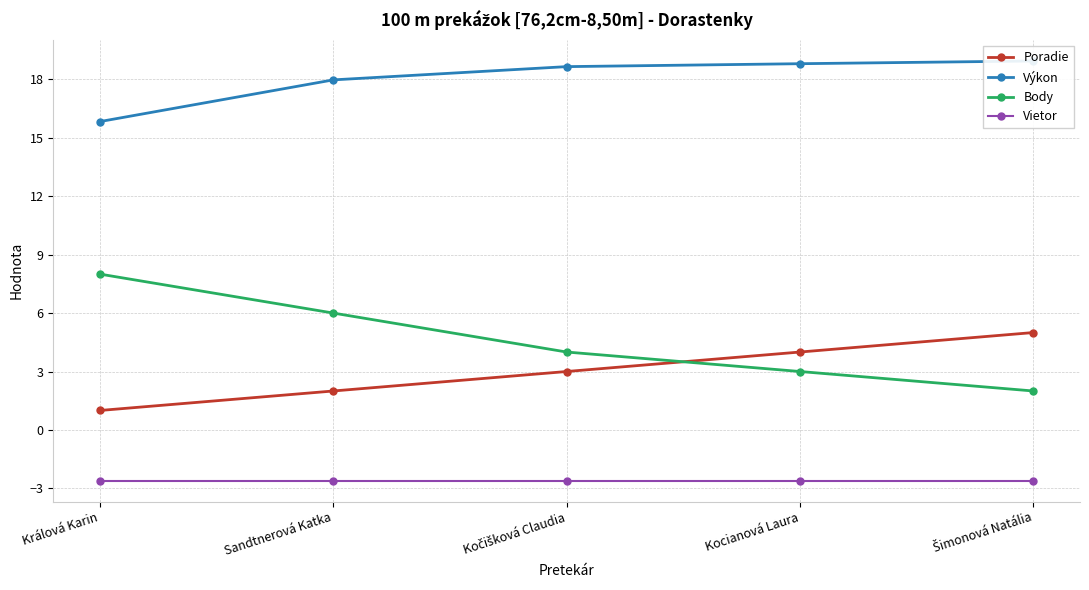

At which category does the chart reach its peak across all series?

Šimonová Natália